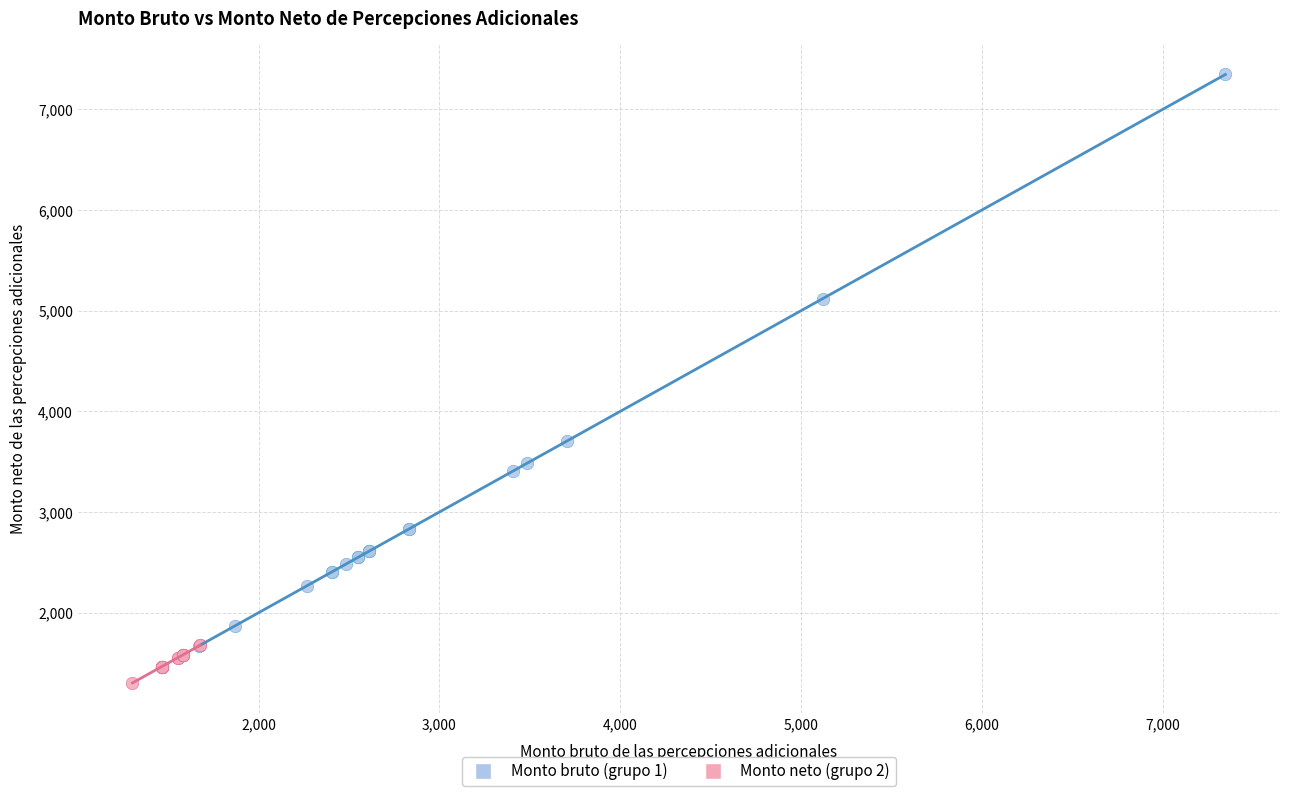

Which series contains the lowest Y value?

Monto neto (grupo 2)